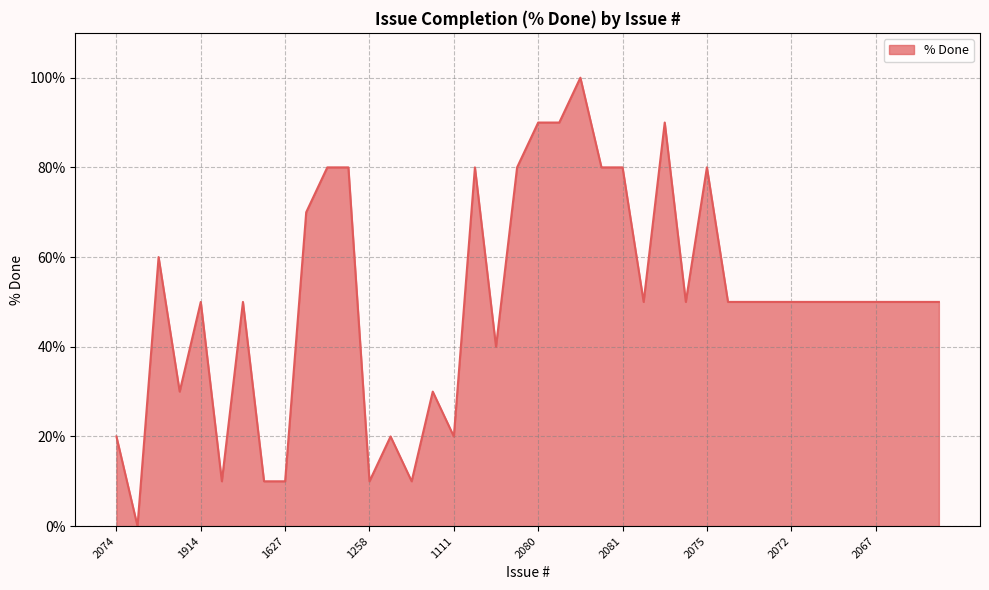

Count the values in the range 30 to 80.

27